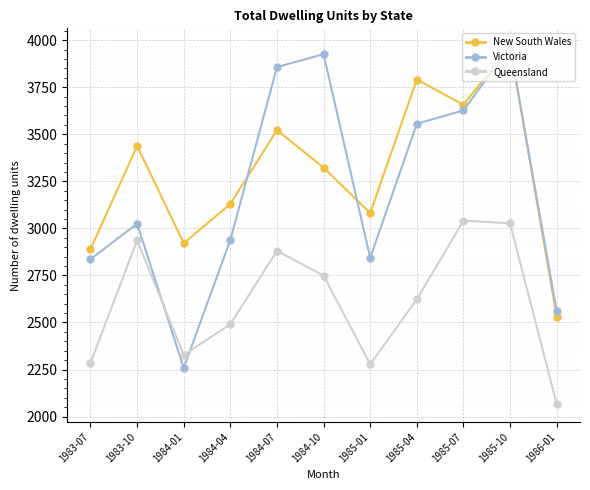

Which series has the widest spread of values?

Victoria